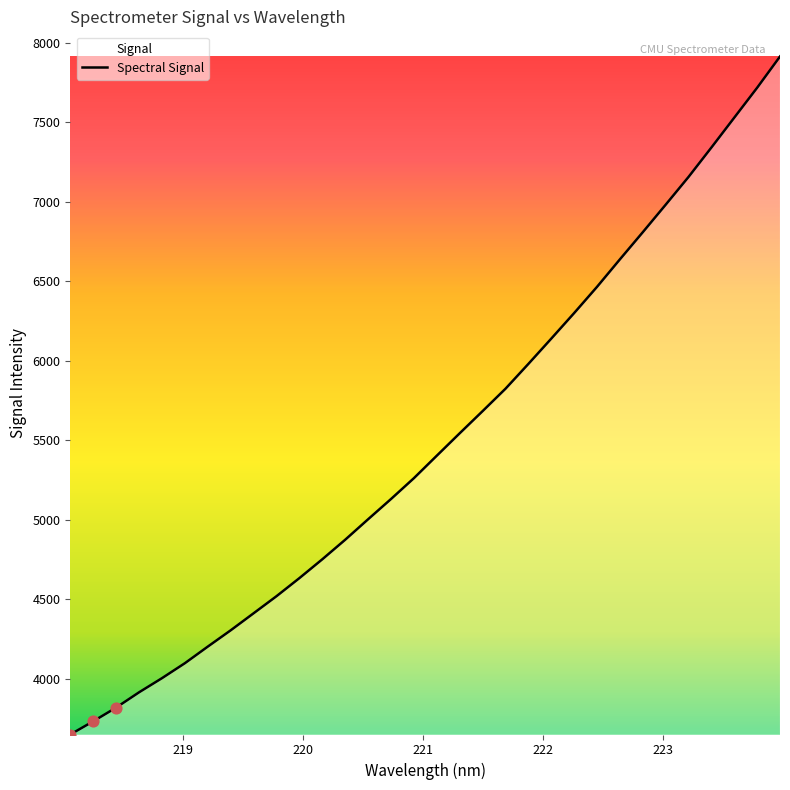

What is the difference between the maximum and minimum values?

4264.9